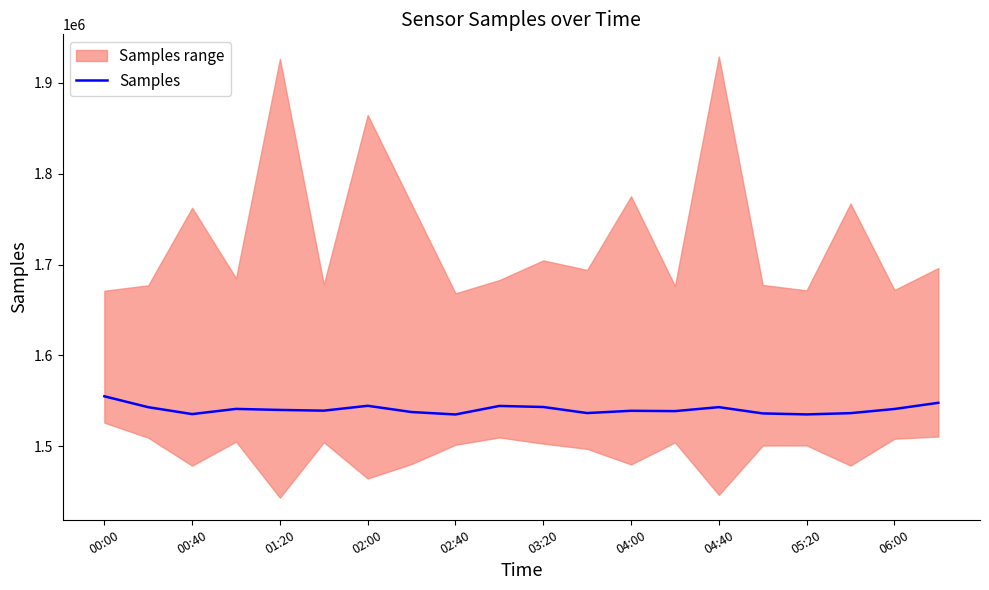

Is it true that the value at 04:00 is 1538991?

True